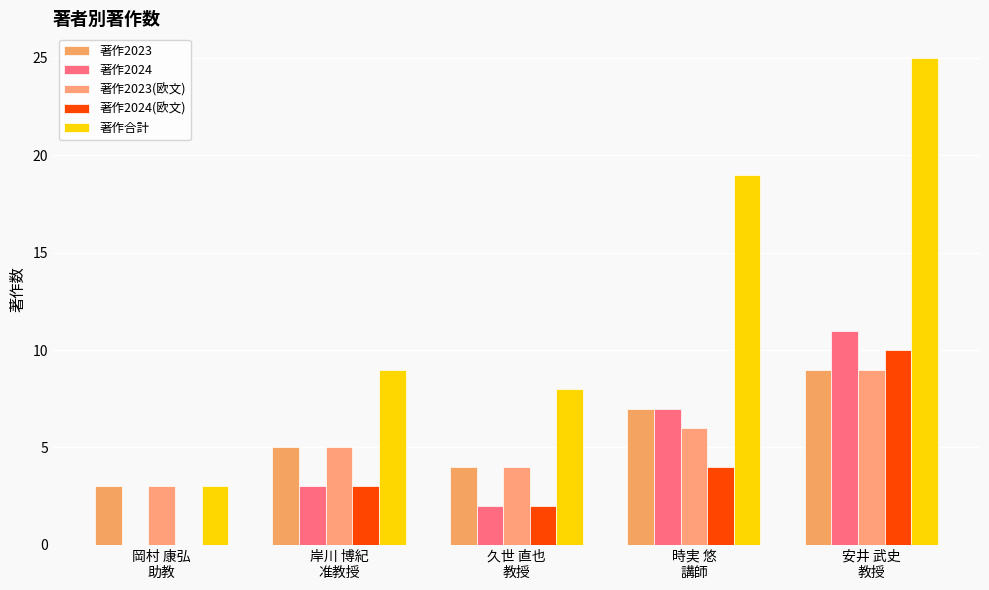

Reading left to right, list all the values displayed in this chart.

著作2023: 3	5	4	7	9
著作2024: 0	3	2	7	11
著作2023(欧文): 3	5	4	6	9
著作2024(欧文): 0	3	2	4	10
著作合計: 3	9	8	19	25